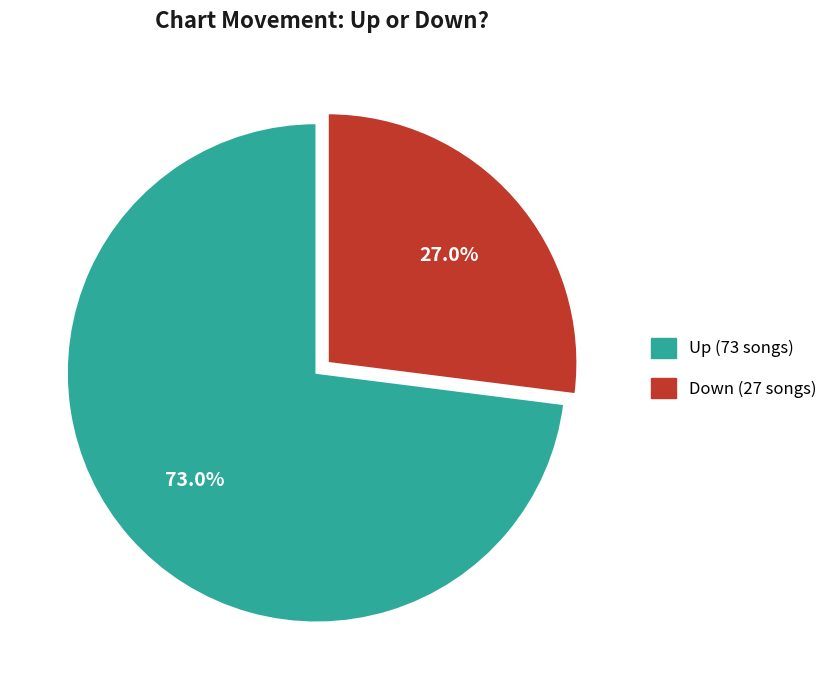

To the nearest percent, what is the difference between the Up and Down slice percentages?

46%